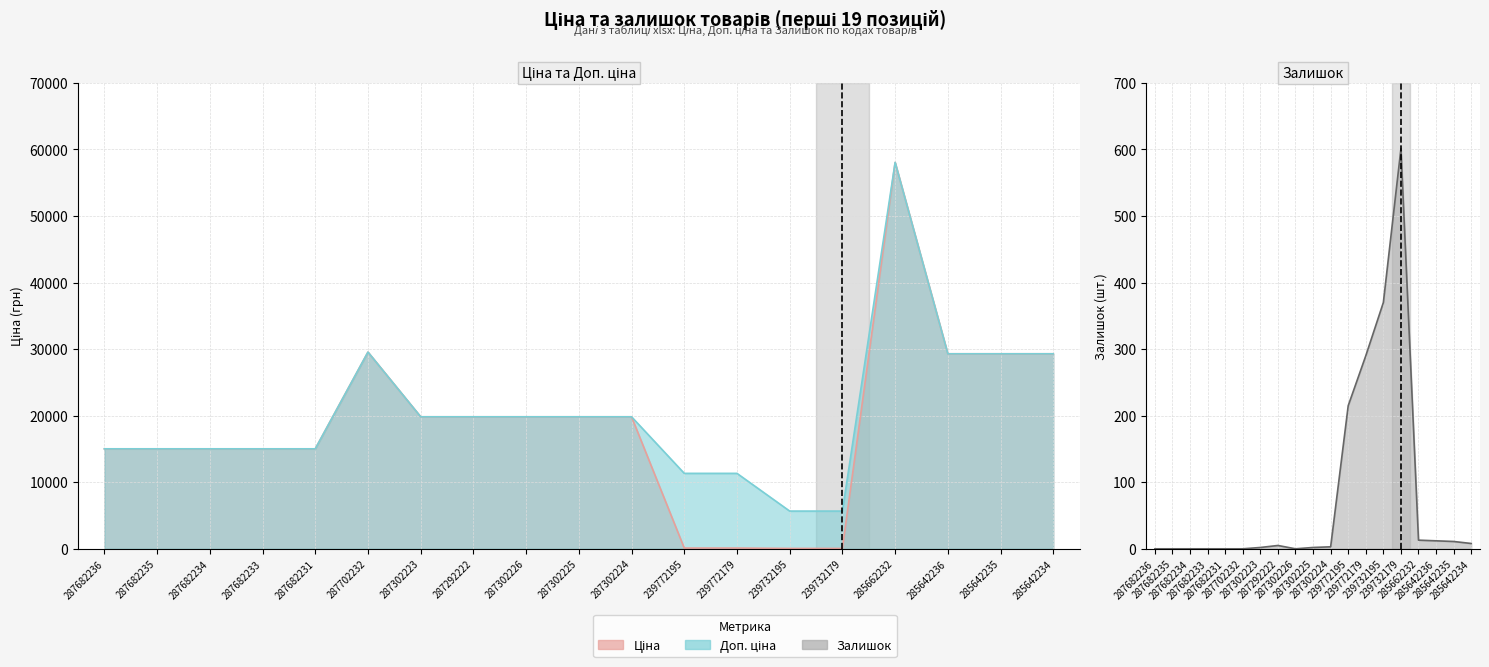

What is the difference between the maximum and minimum values in the Ціна series?

57980.4